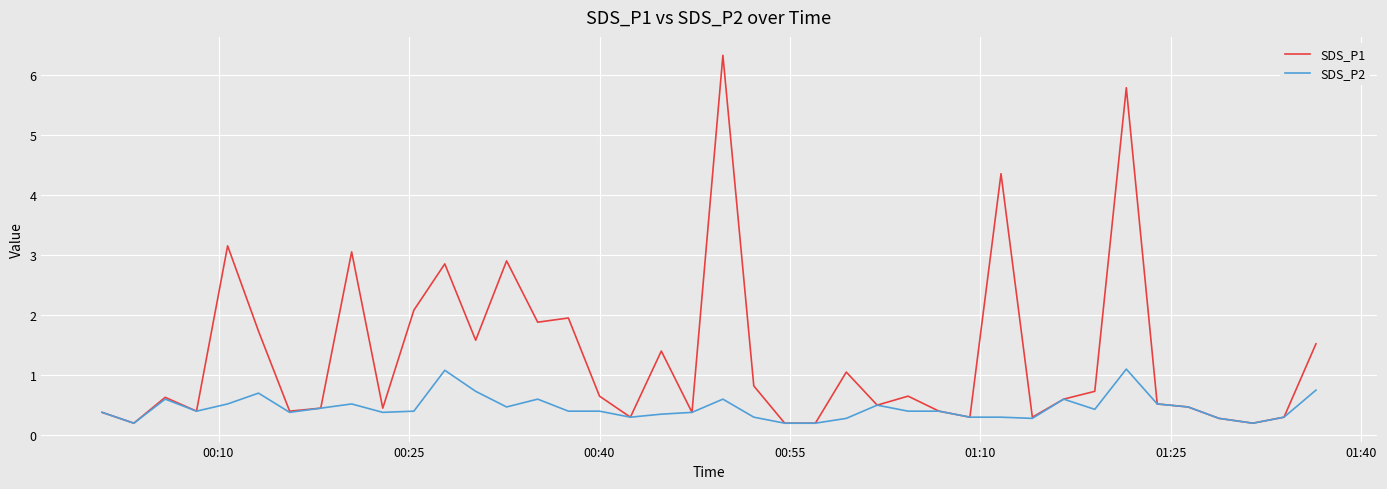

Which series has the largest range (max minus min)?

SDS_P1